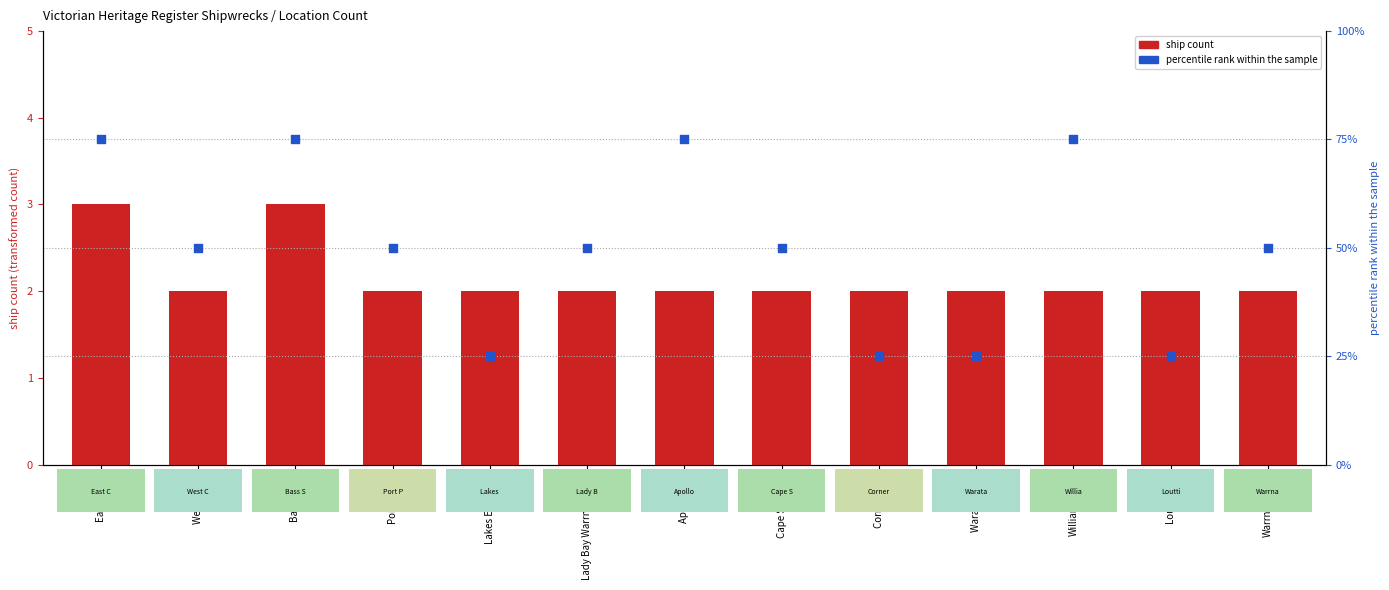

At which category is the sum across all series the highest?

East Coast